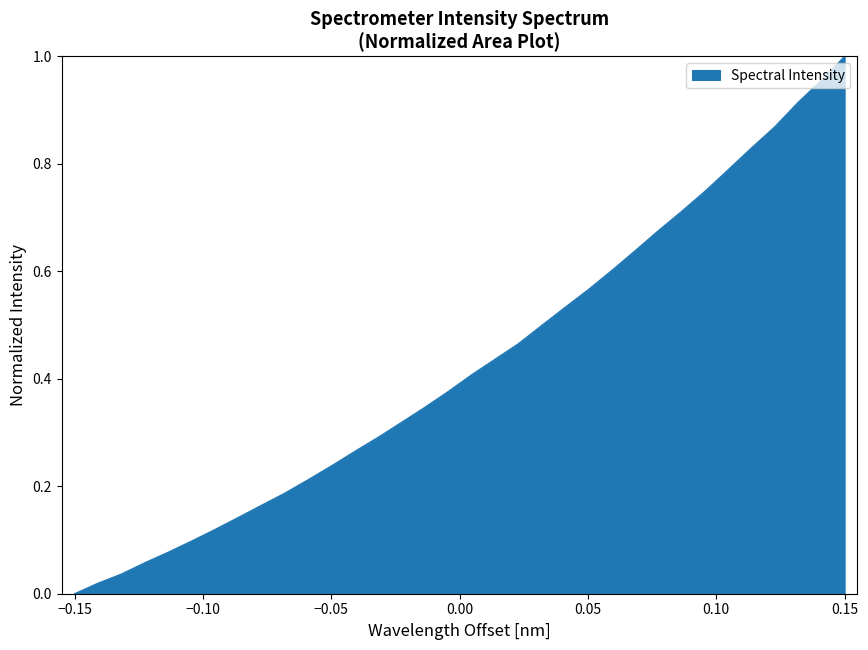

How many lines are shown in the chart?

1